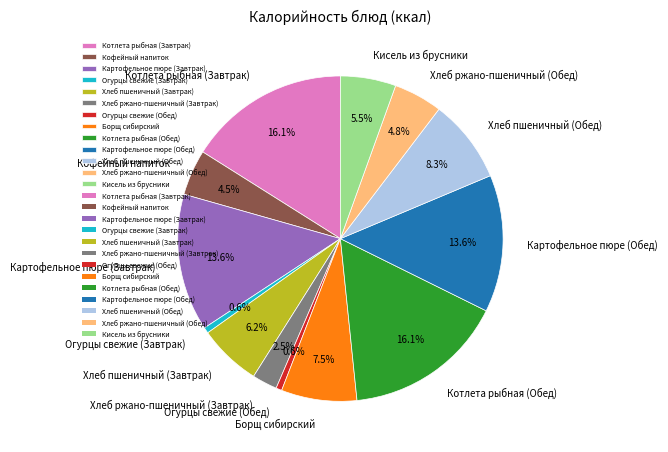

Approximately how many times larger is the value at Борщ сибирский compared to Хлеб ржано-пшеничный (Завтрак)?

3.0